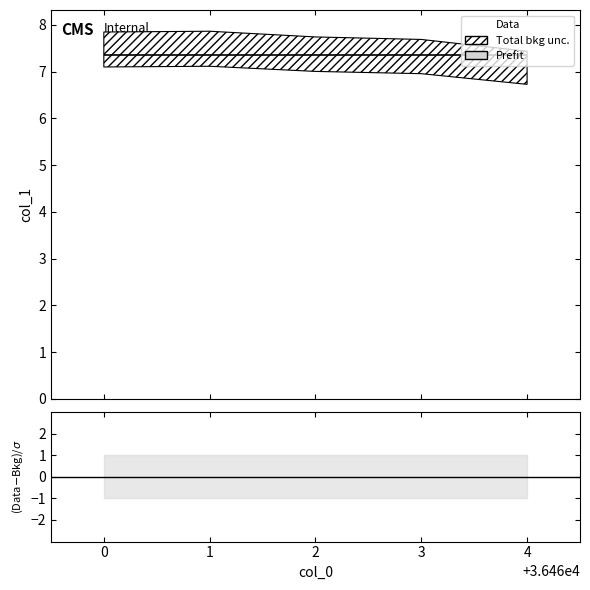

Count the number of data series in this chart.

1